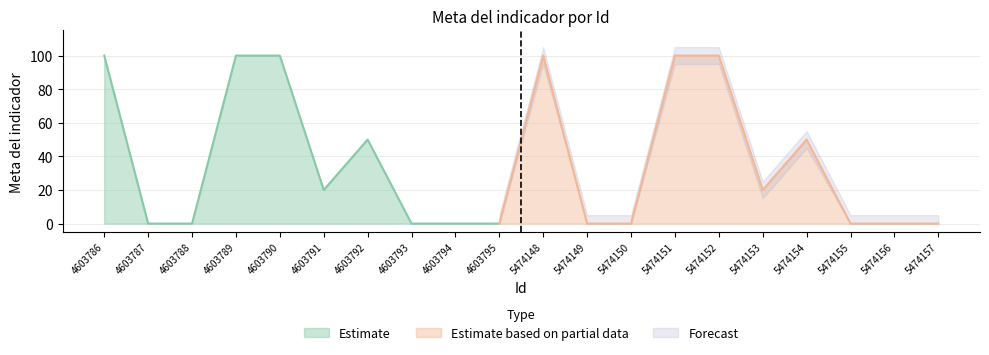

Reading left to right, what are all the values shown in this chart?

4603786=100	4603787=0	4603788=0	4603789=100	4603790=100	4603791=20	4603792=50	4603793=0	4603794=0	4603795=0	5474148=100	5474149=0	5474150=0	5474151=100	5474152=100	5474153=20	5474154=50	5474155=0	5474156=0	5474157=0